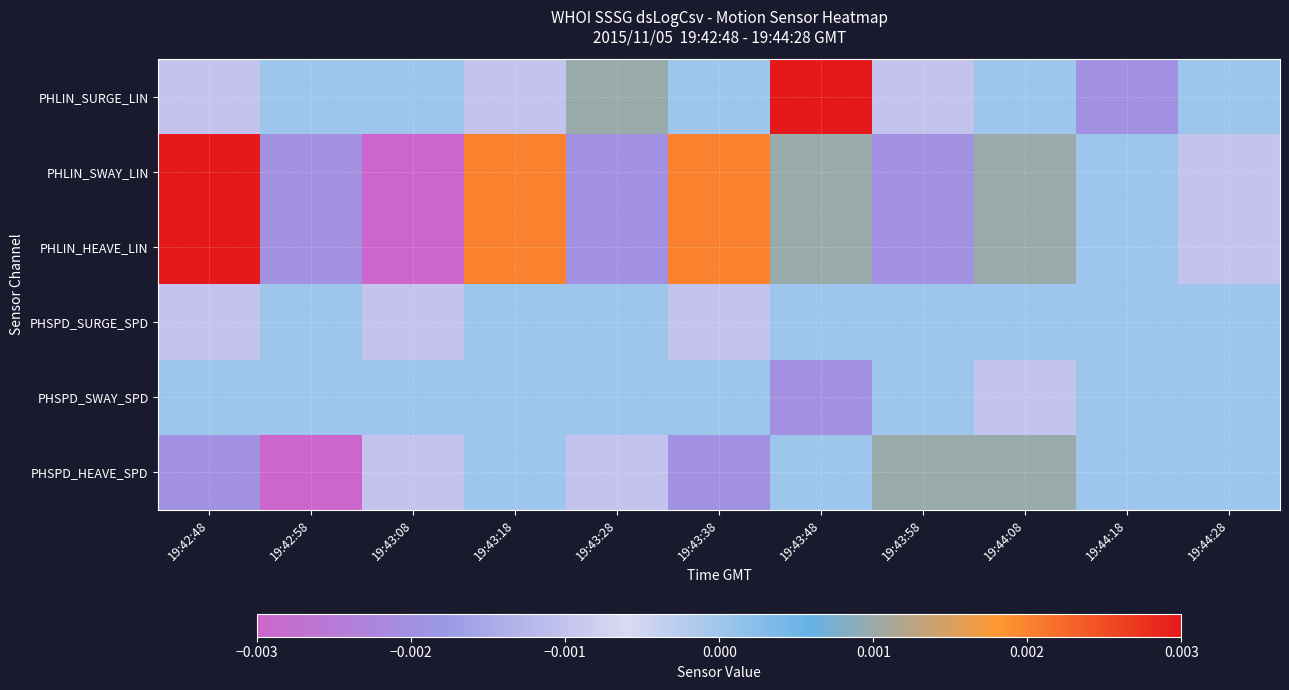

Rank the series by their maximum value, from lowest to highest.

PHSPD_SURGE_SPD, PHSPD_SWAY_SPD, PHSPD_HEAVE_SPD, PHLIN_SURGE_LIN, PHLIN_SWAY_LIN, PHLIN_HEAVE_LIN